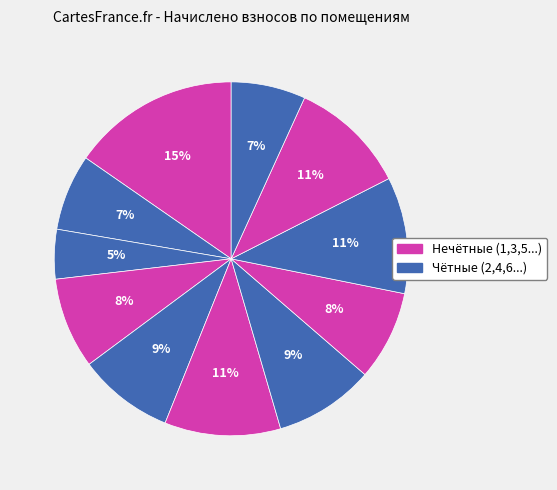

How many segments does this pie chart have?

11